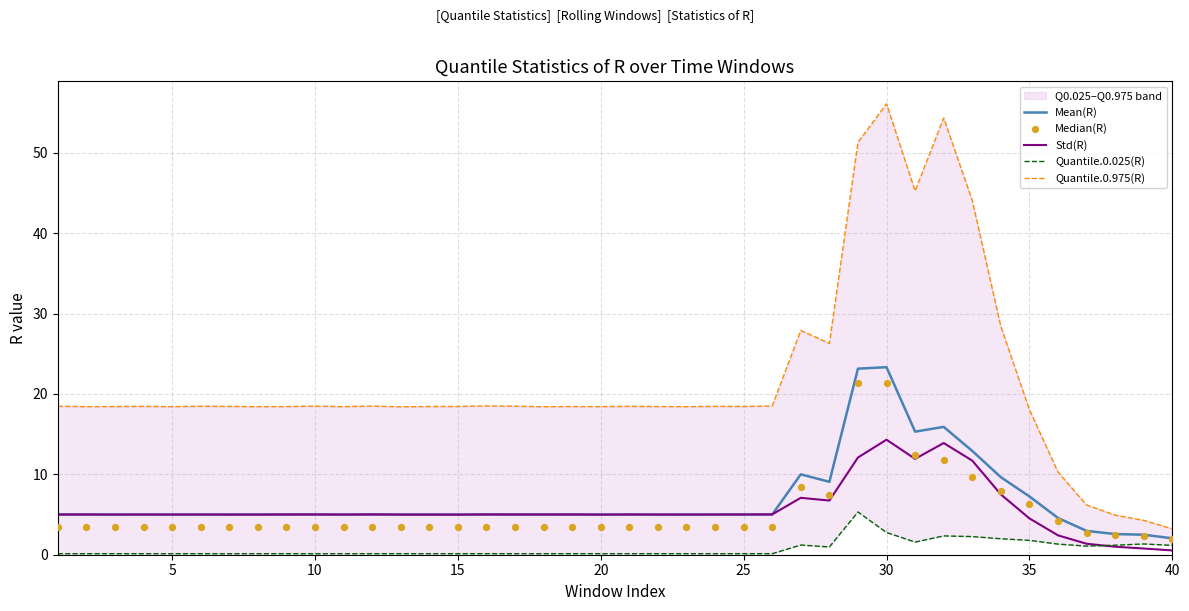

At how many categories does at least one series exceed 0?

40